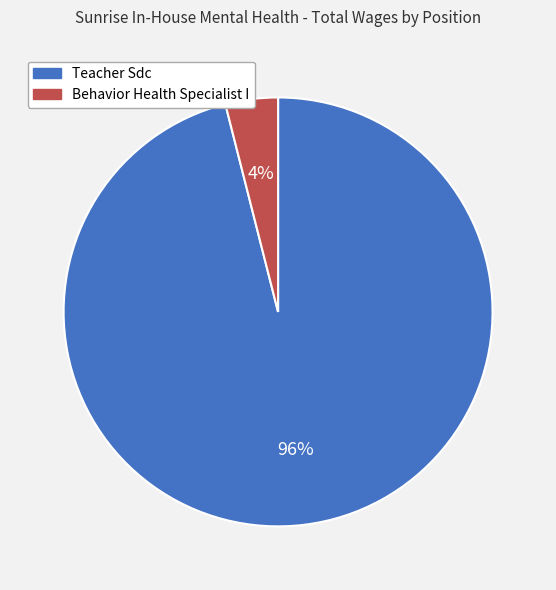

Is the sum of Behavior Health Specialist I and Teacher Sdc greater than half?

Yes